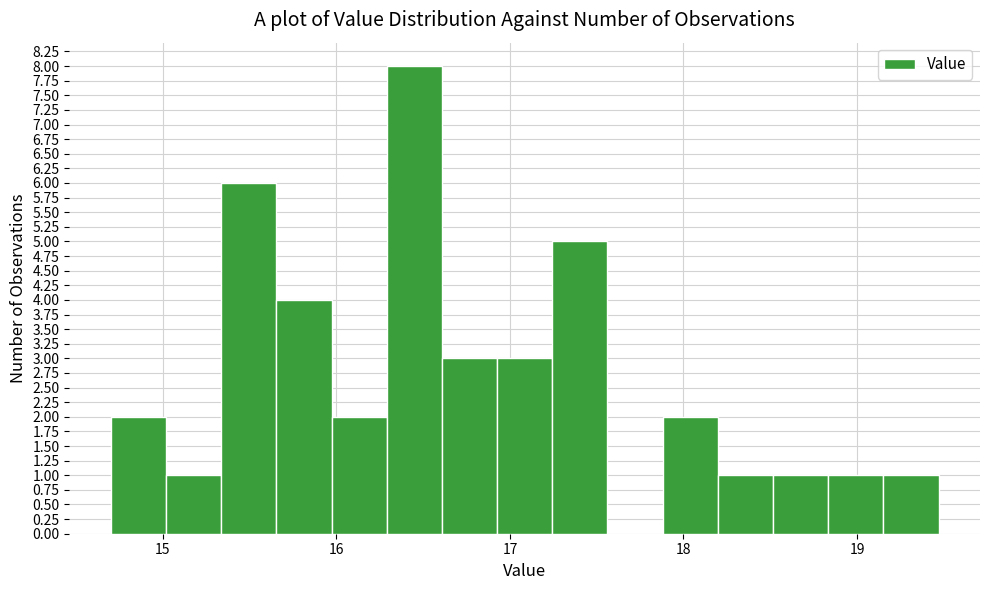

Read against the x-axis, roughly where is the centre of the tallest bar?

16.4